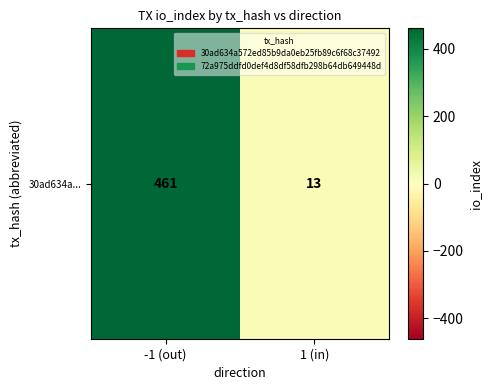

Is it true that the value at -1 (out) is 461?

True